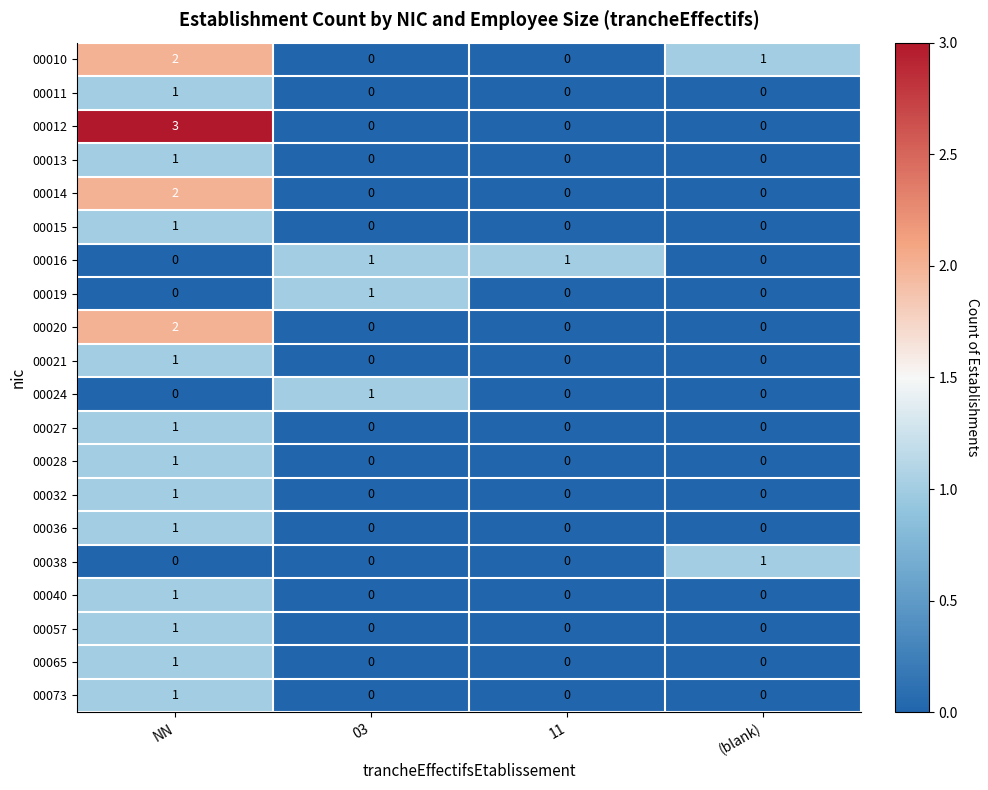

What is the sum of all 00012 values?

3